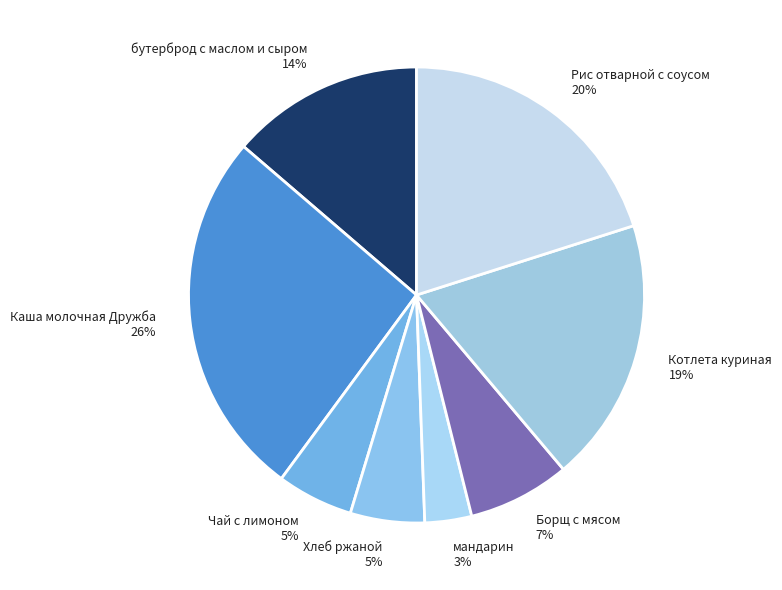

Does any single category account for the majority?

No